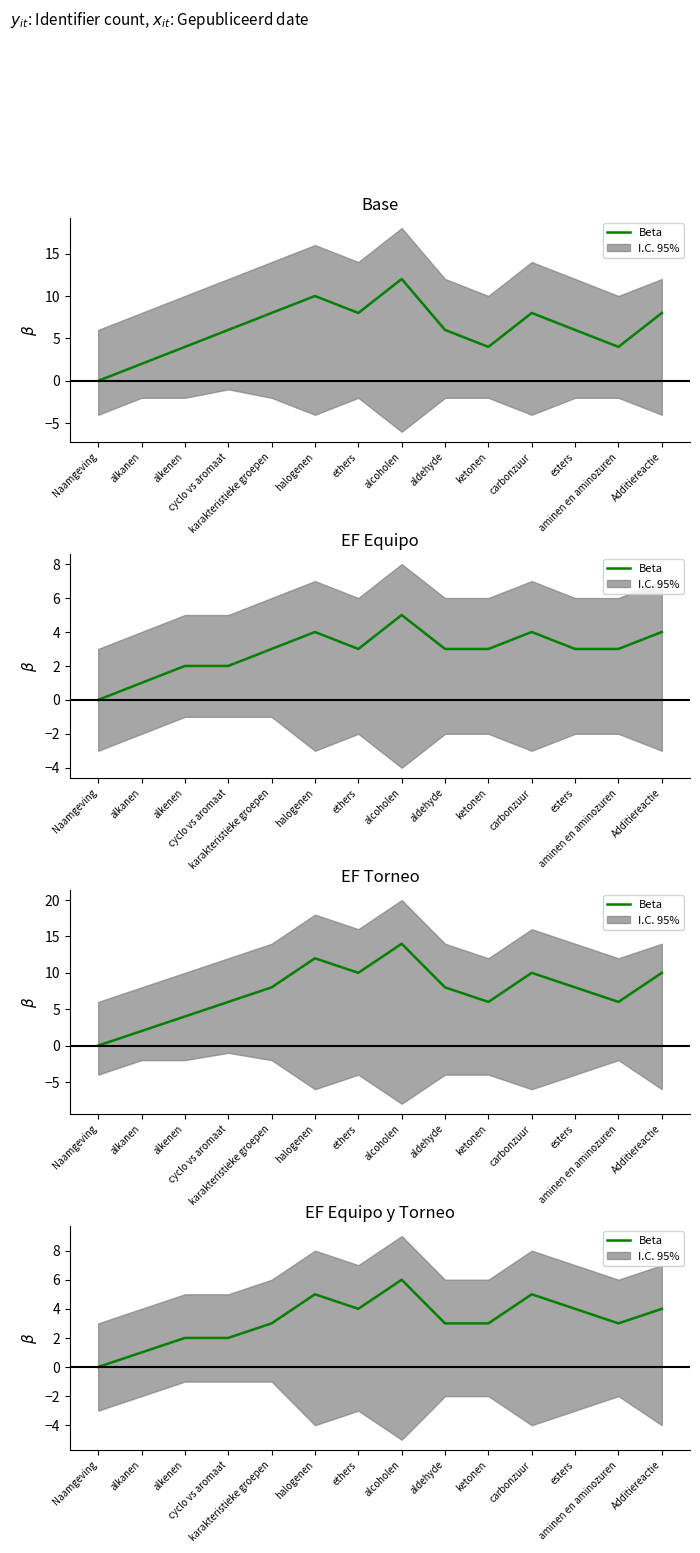

At which category does the data reach its first local peak?

halogenen